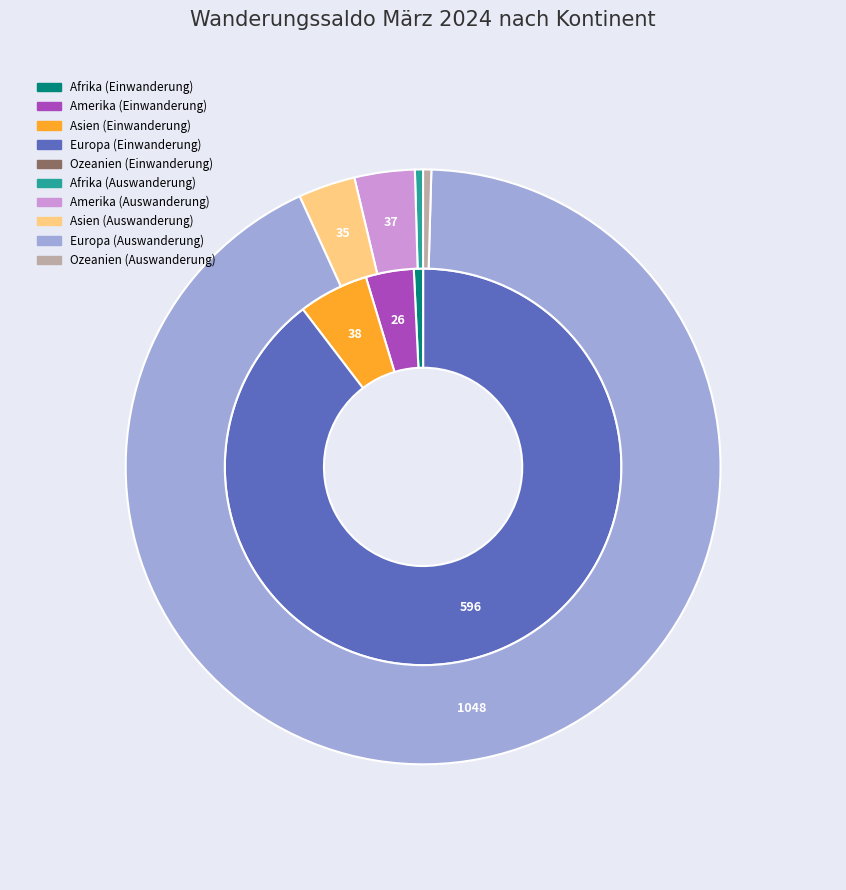

How many slices are in this pie chart?

5